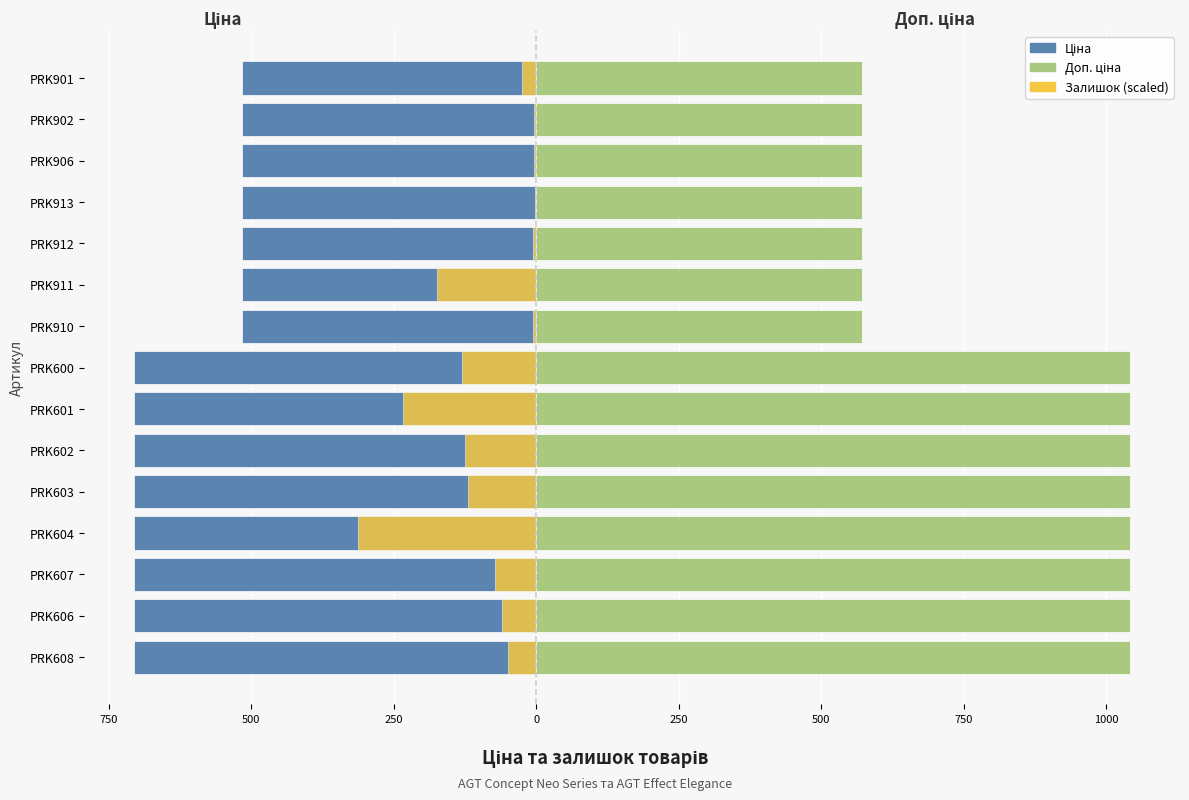

How many data points in Залишок (scaled) are less than -59?

8